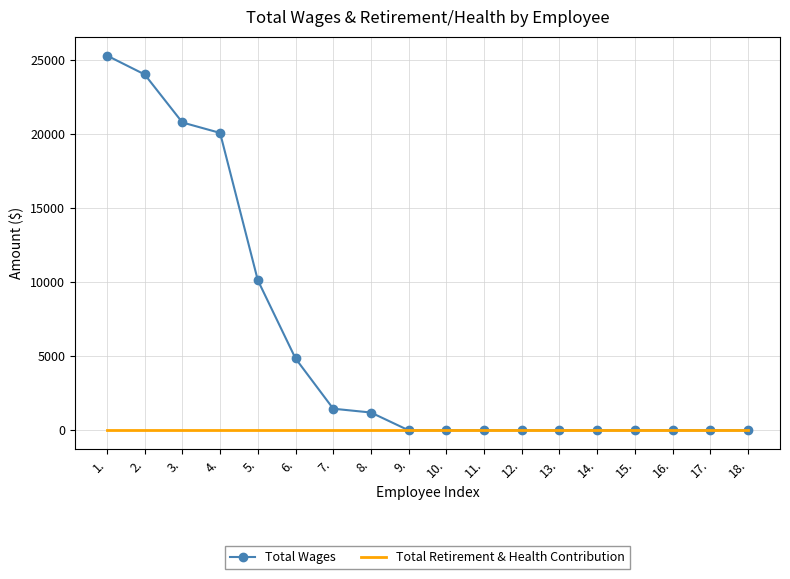

Which series has the largest total across all categories?

Total Wages